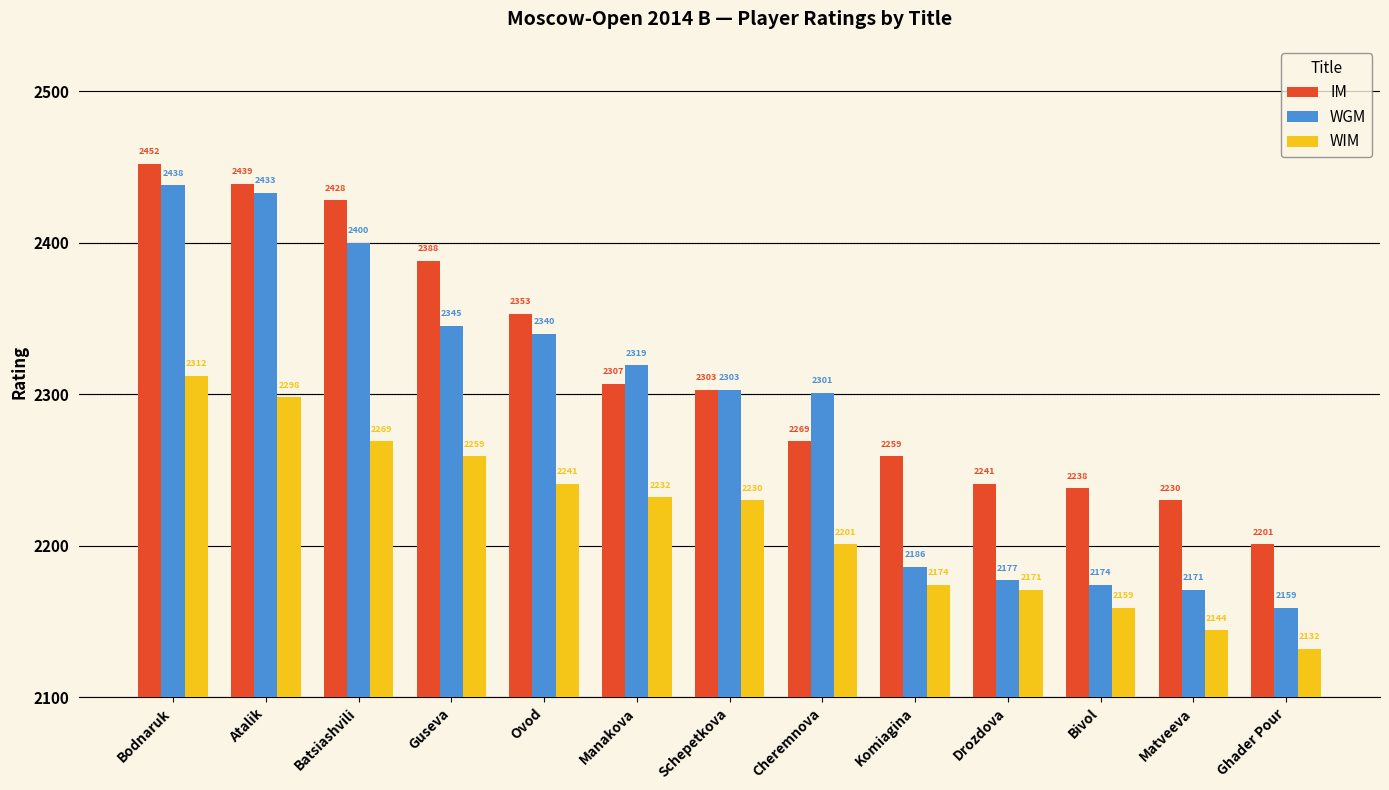

The WGM series shows 2303 at Schepetkova. True or false?

True